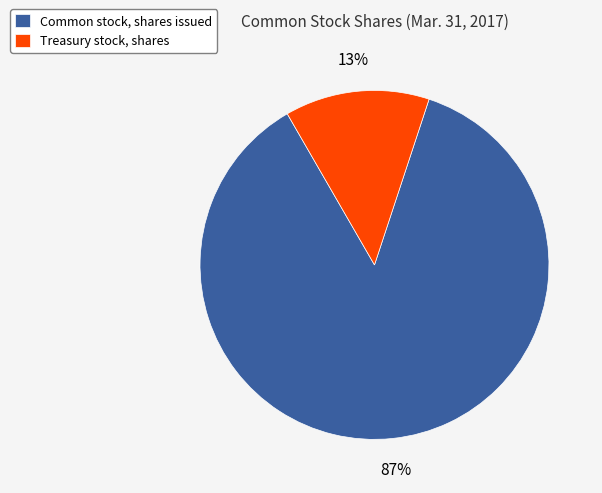

Which slice is the largest?

Common stock, shares issued